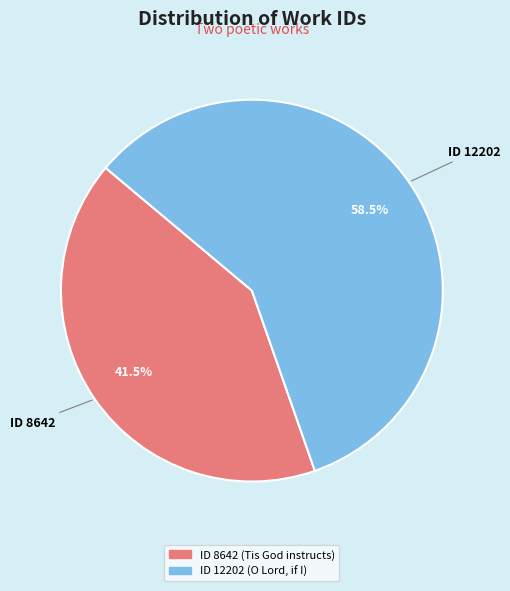

Count the number of slices in the pie.

2